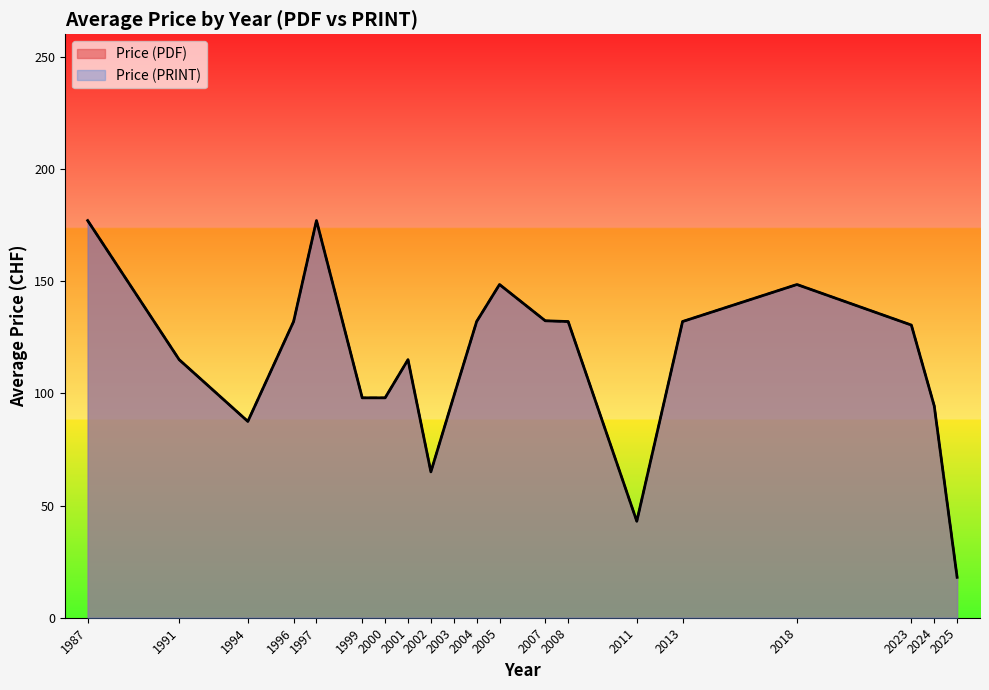

Which series has the largest range (max minus min)?

Price (PDF)